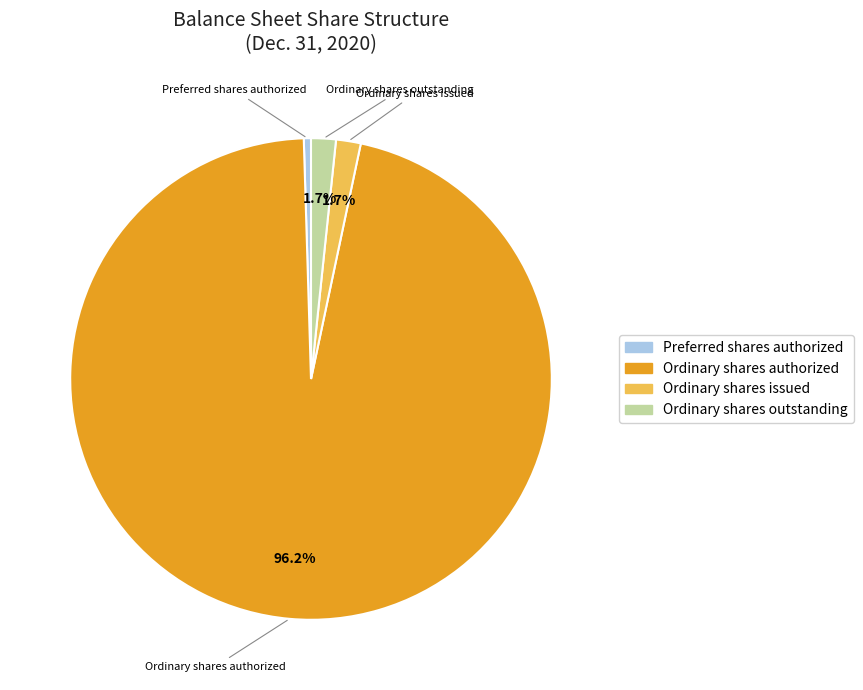

Is there any slice that represents more than half of the pie?

Yes